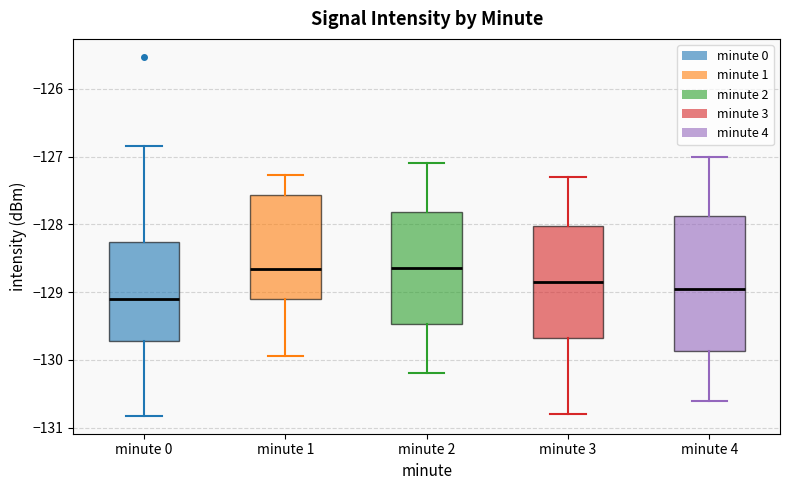

Reading left to right, read every box against the y-axis: the position of its median line, the range the box covers, and the ends of its whiskers. The values are not printed on the chart, so give them approximately, as read against the axis.

minute 0: median -129.1, box -129.7 to -128.3, whiskers -130.8 to -126.8
minute 1: median -128.7, box -129.1 to -127.6, whiskers -129.9 to -127.3
minute 2: median -128.6, box -129.5 to -127.8, whiskers -130.2 to -127.1
minute 3: median -128.8, box -129.7 to -128.0, whiskers -130.8 to -127.3
minute 4: median -128.9, box -129.9 to -127.9, whiskers -130.6 to -127.0